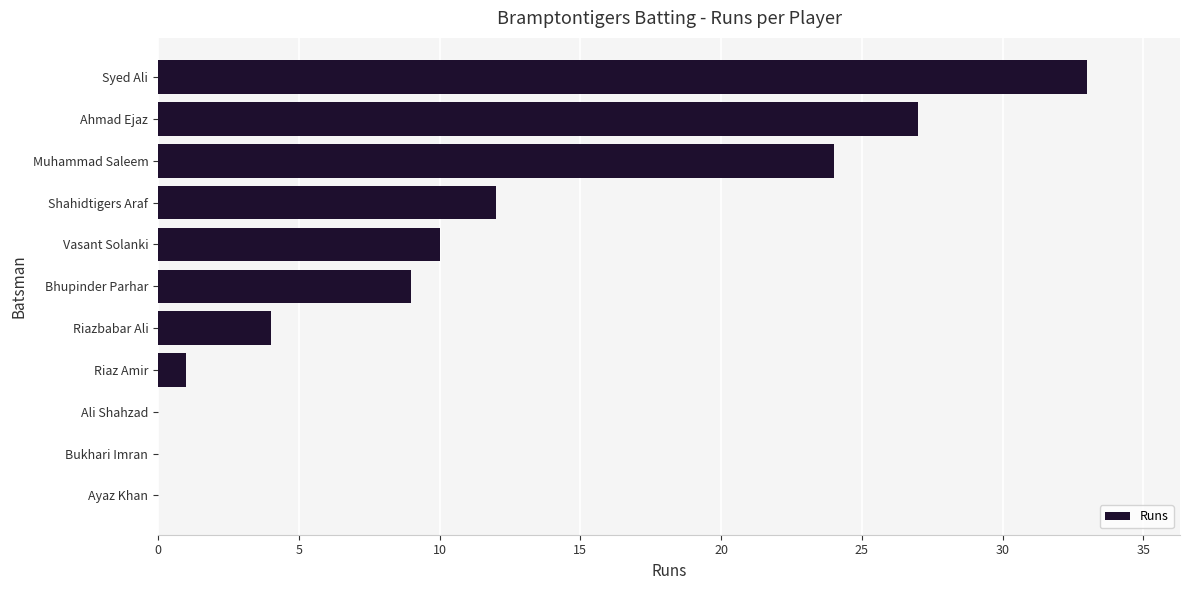

Reading bottom to top, list all the values displayed in this chart.

Ayaz Khan=0	Bukhari Imran=0	Ali Shahzad=0	Riaz Amir=1	Riazbabar Ali=4	Bhupinder Parhar=9	Vasant Solanki=10	Shahidtigers Araf=12	Muhammad Saleem=24	Ahmad Ejaz=27	Syed Ali=33